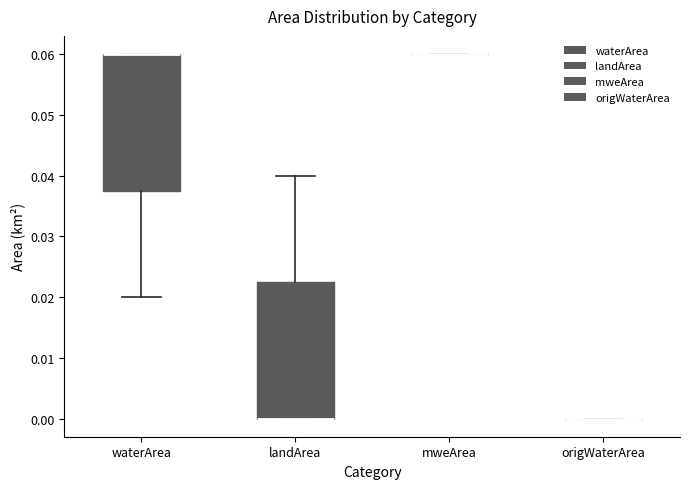

Reading left to right, transcribe this box plot: for each box, give where its median line is, the range the box spans, and where its two whiskers end, as read against the y-axis. The values are not printed on the chart, so give them approximately, as read against the axis.

waterArea: median 0.060 (drawn on the box's upper edge), box 0.038 to 0.060, whiskers 0.020 to 0.060
landArea: median 0.000 (drawn on the box's lower edge), box 0.000 to 0.023, whiskers 0.000 to 0.040
mweArea: box collapsed to a line at 0.060, whiskers 0.060 to 0.060
origWaterArea: box collapsed to a line at 0.000, whiskers 0.000 to 0.000